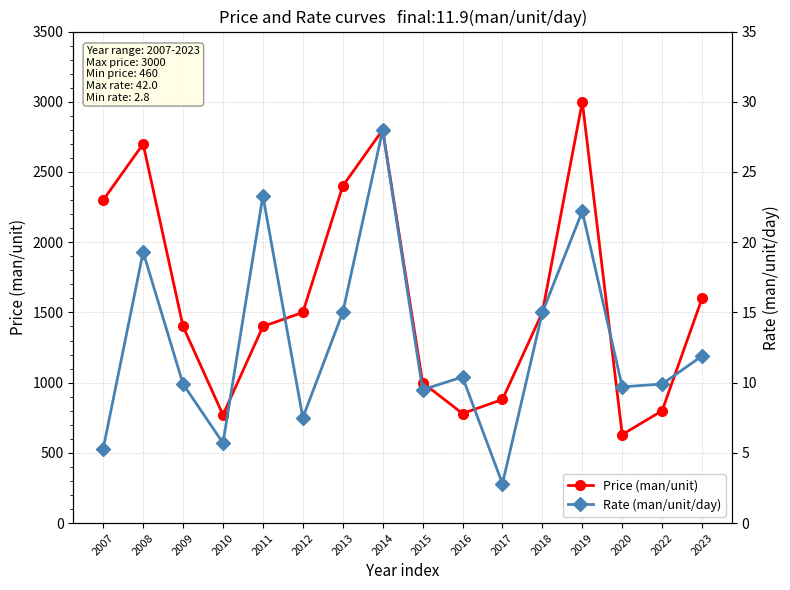

Does the chart have visible grid lines?

Yes